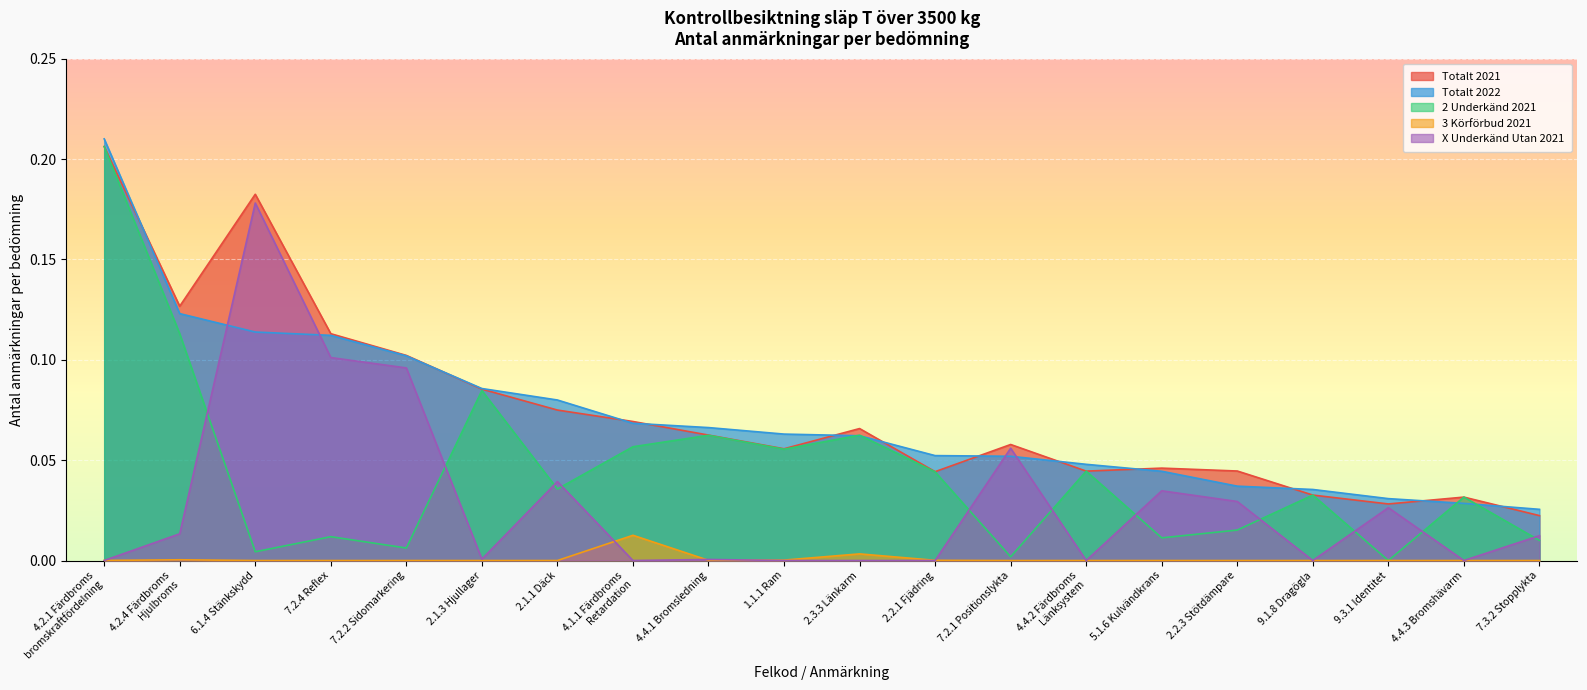

What are all the series names shown in the legend?

Totalt 2021, Totalt 2022, 2 Underkänd 2021, 3 Körförbud 2021, X Underkänd Utan 2021